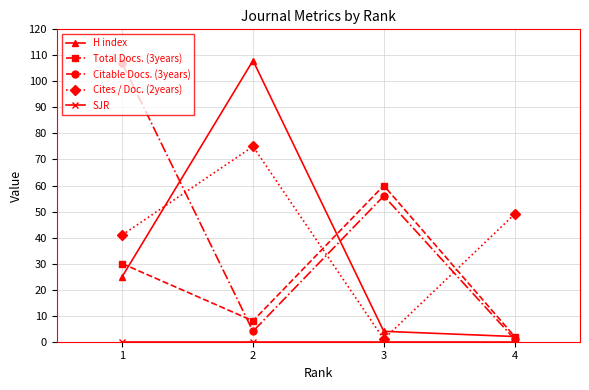

Is it true that Cites / Doc. (2years) equals 1 at 3?

True